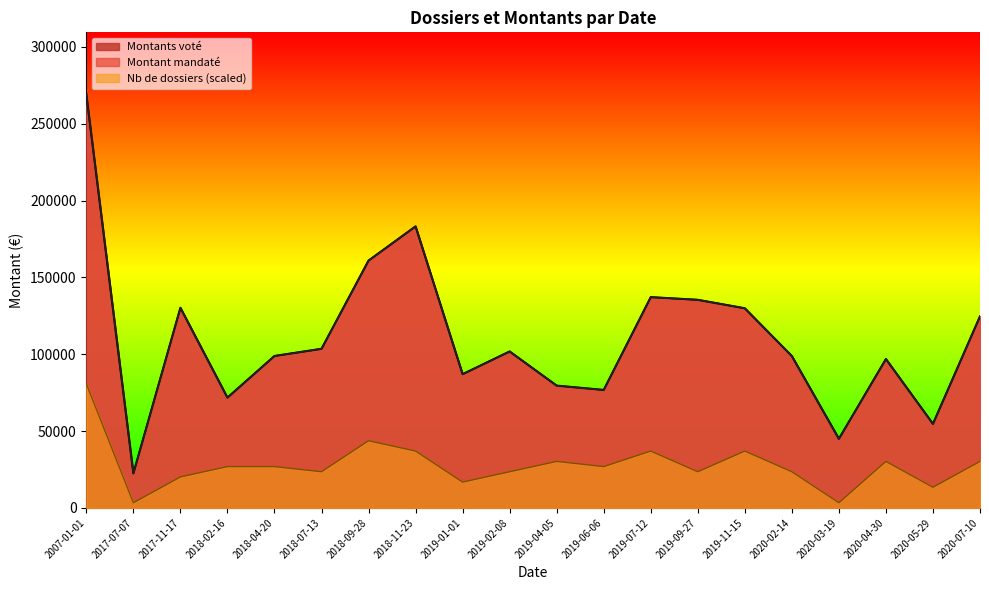

In Montants voté, how many points are higher than both neighbors (excluding endpoints)?

5